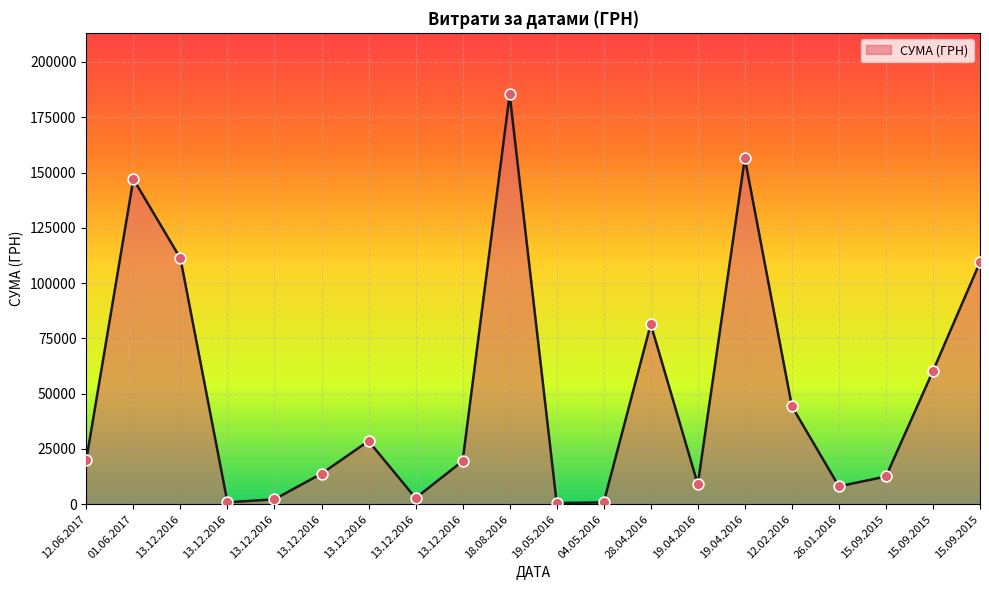

Is this an area chart (filled region under the line)?

Yes